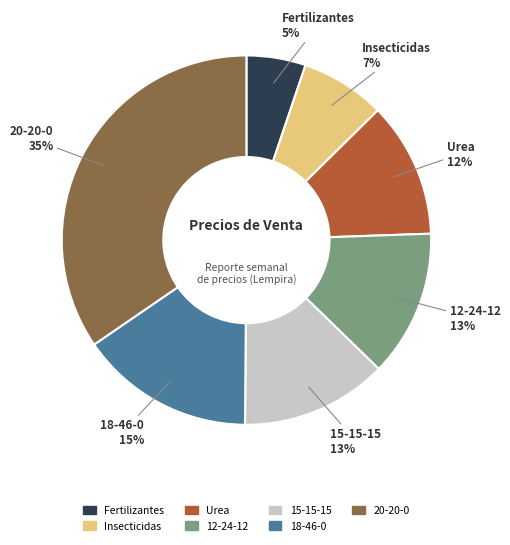

Which has a higher value, 15-15-15 or Urea?

15-15-15